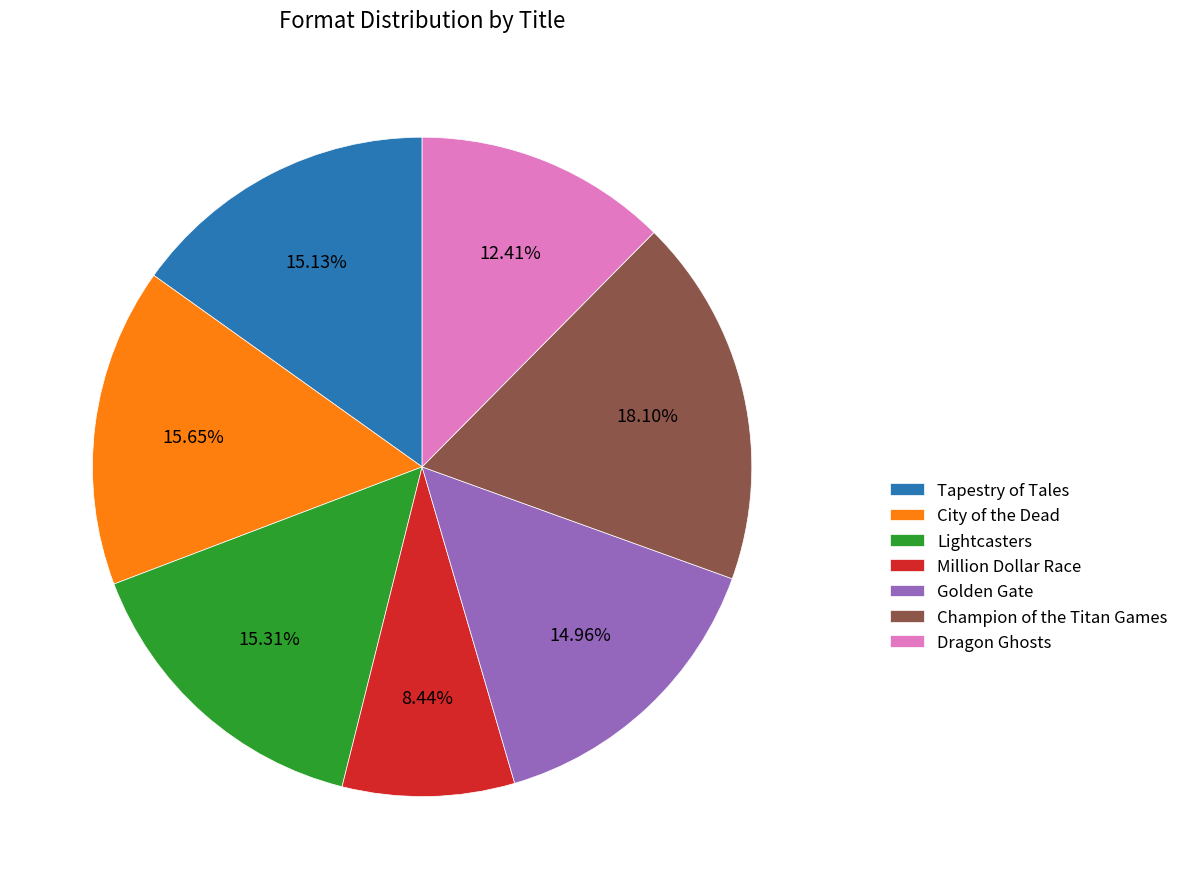

To the nearest percent, what portion does Champion of the Titan Games represent?

18%